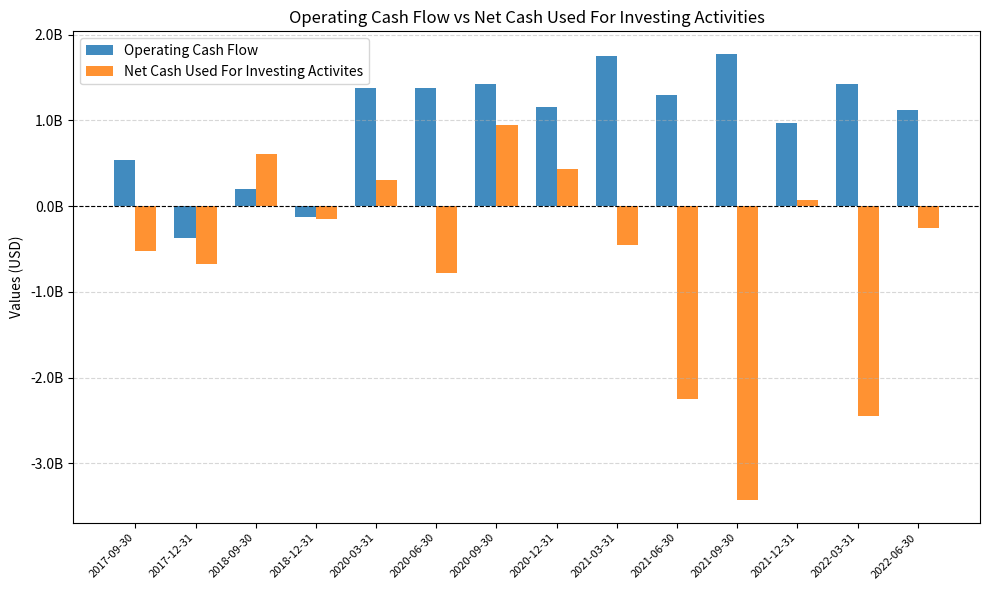

Reading left to right, extract all data points from this chart.

Operating Cash Flow: 2017-09-30=538276000	2017-12-31=-375539000	2018-09-30=199916000	2018-12-31=-130002000	2020-03-31=1372513000	2020-06-30=1371444000	2020-09-30=1422651000	2020-12-31=1159202000	2021-03-31=1753048000	2021-06-30=1296321000	2021-09-30=1776677000	2021-12-31=963654000	2022-03-31=1419597000	2022-06-30=1118314000
Net Cash Used For Investing Activites: 2017-09-30=-521998000	2017-12-31=-671023000	2018-09-30=611956000	2018-12-31=-148672000	2020-03-31=298375000	2020-06-30=-783765000	2020-09-30=949952000	2020-12-31=428208000	2021-03-31=-455334000	2021-06-30=-2251756000	2021-09-30=-3430815000	2021-12-31=73577000	2022-03-31=-2441645000	2022-06-30=-252787000